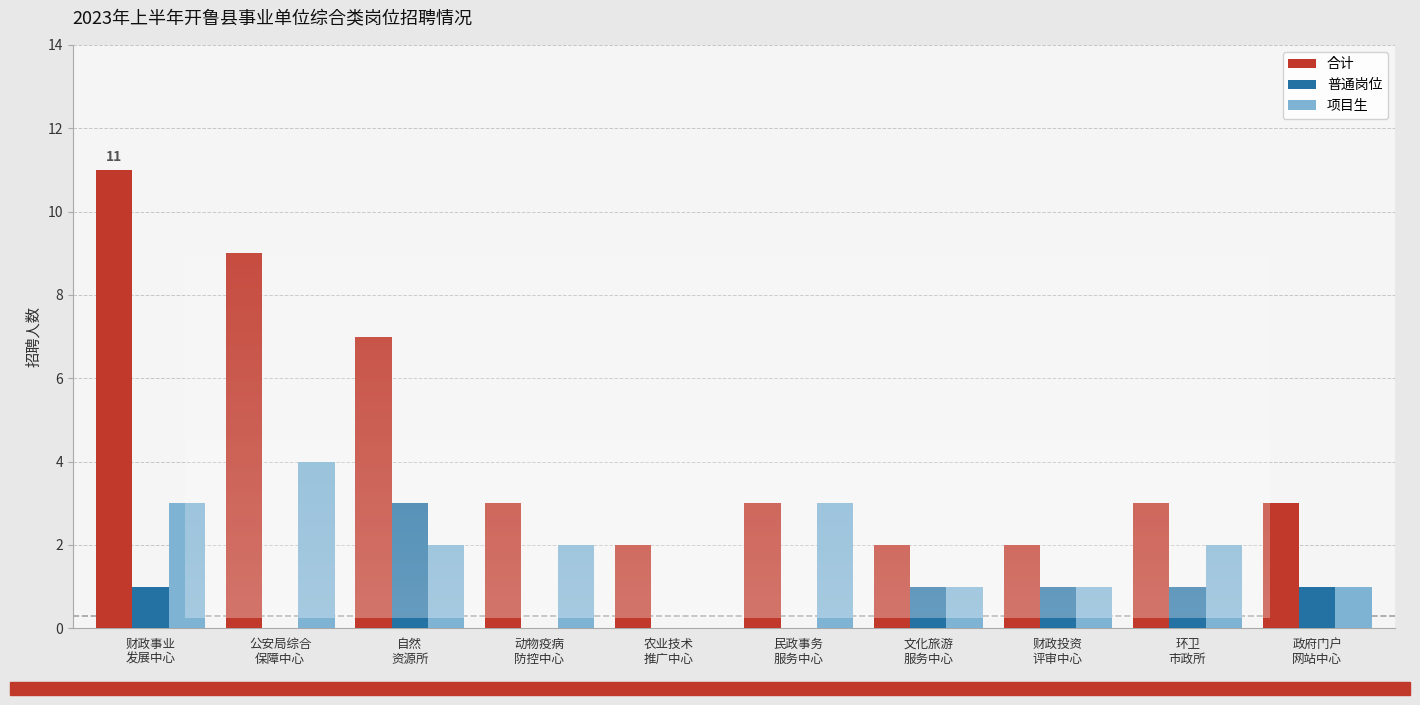

What is the sum of all 合计 values?

45